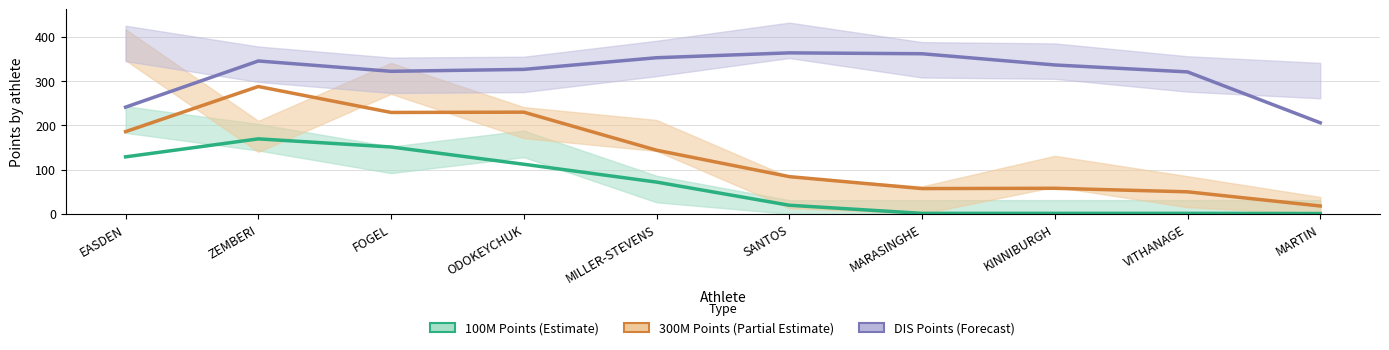

At which label is DIS Points (Forecast) closest to 284?

VITHANAGE